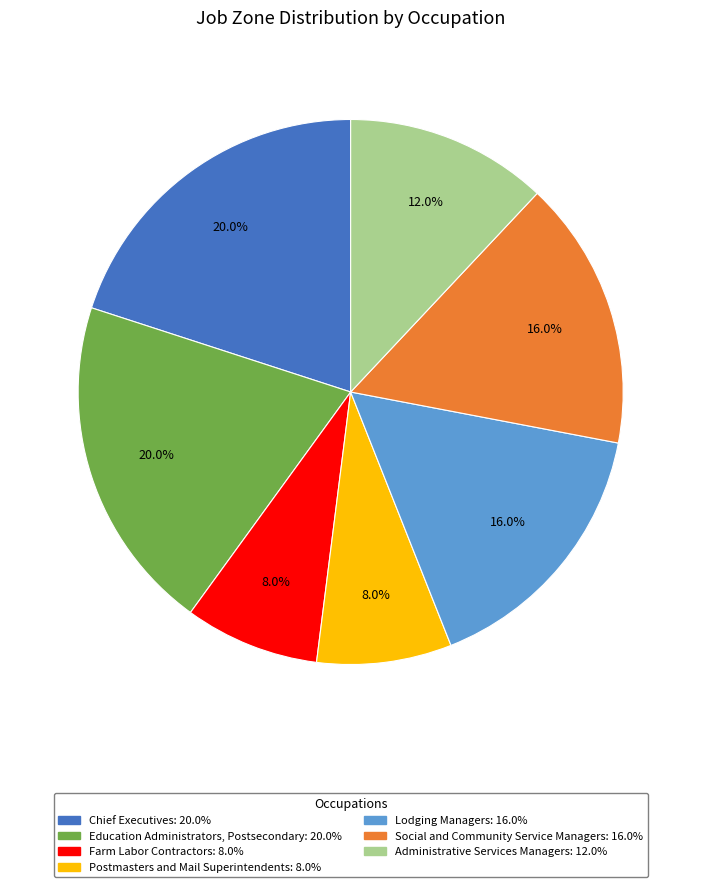

Combined, do Education Administrators, Postsecondary and Lodging Managers account for over 50%?

No